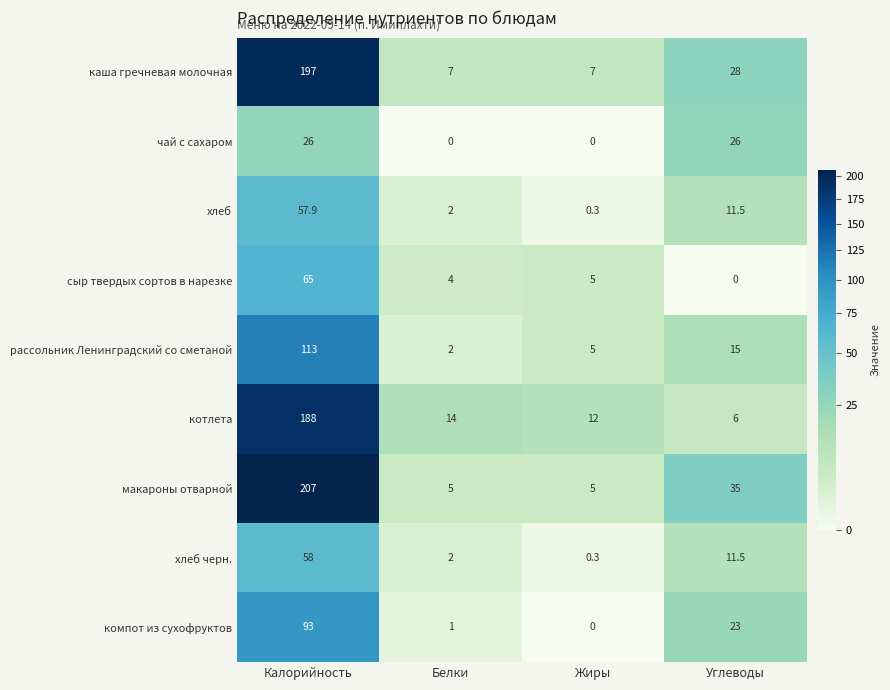

Which category has the highest value across all series?

Калорийность